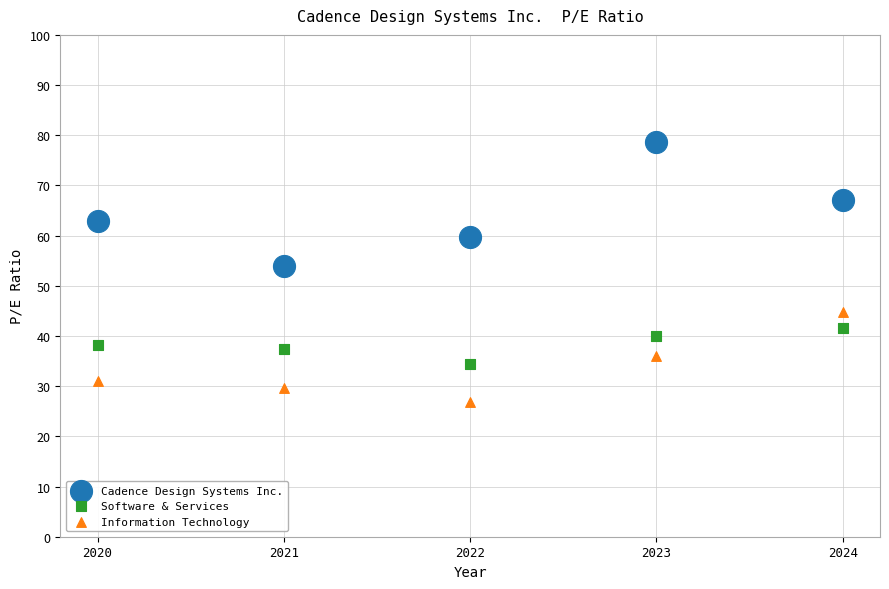

What are all the series names shown in the legend?

Cadence Design Systems Inc., Software & Services, Information Technology